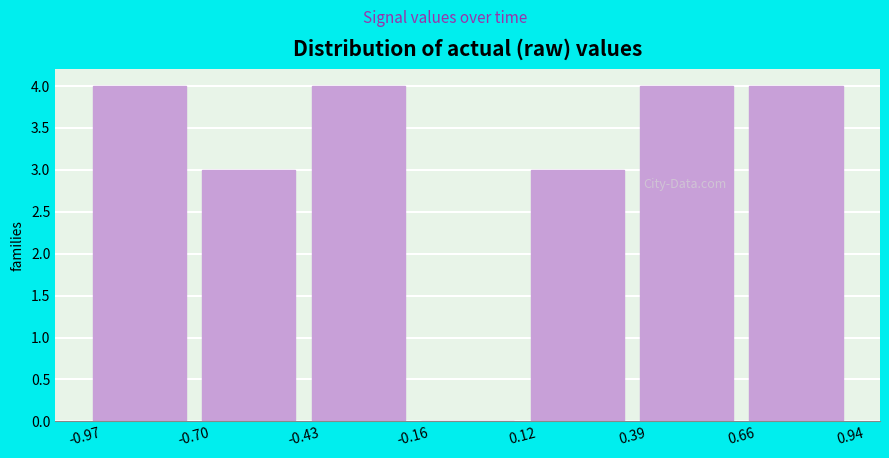

How tall is the bar that spans -0.97 to -0.70 on the x-axis? The values are not printed on the chart, so give them approximately, as read against the axis.

4